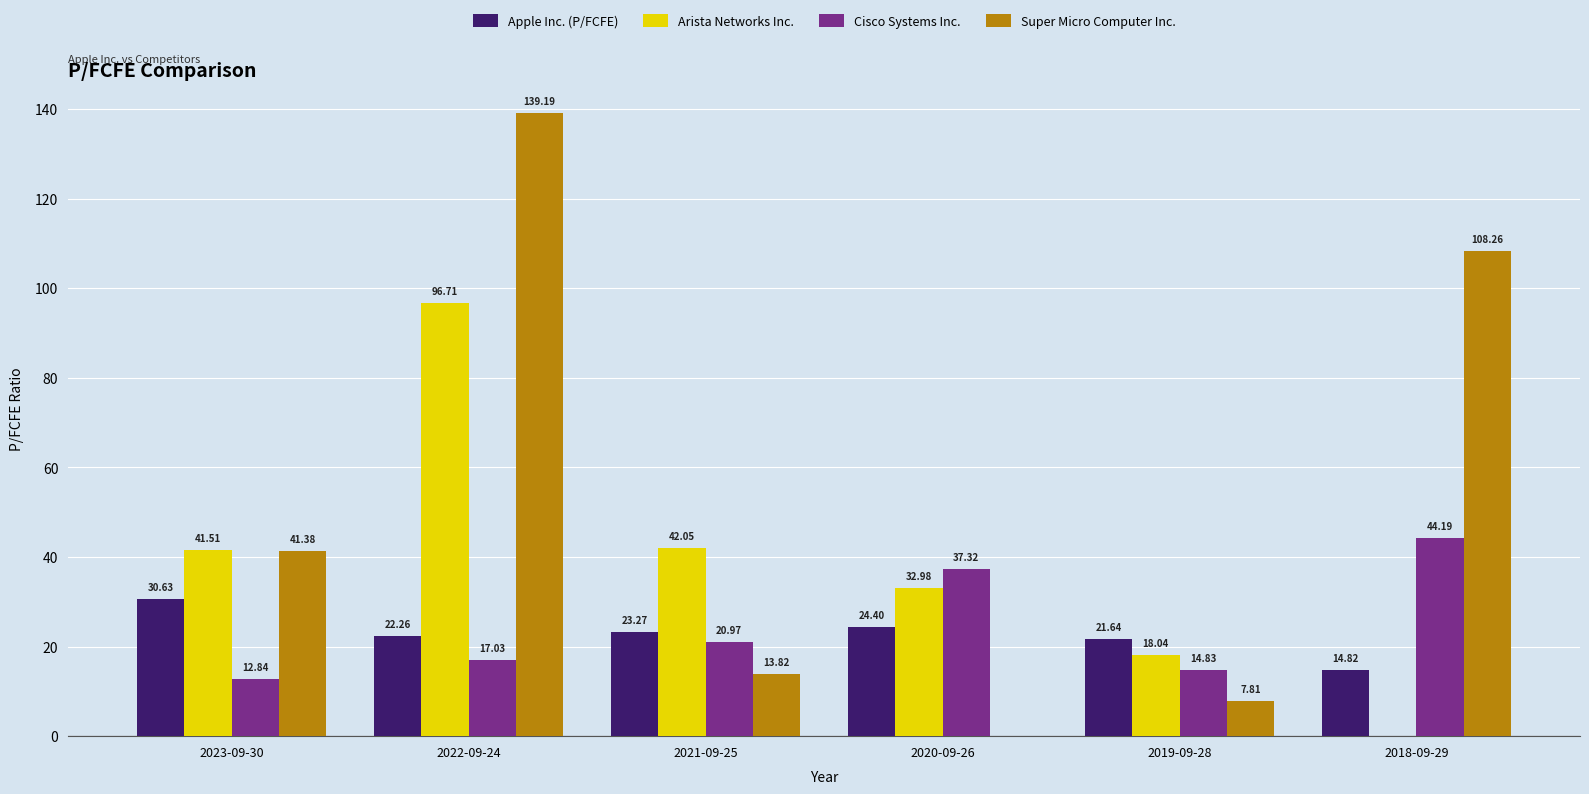

At which label does Super Micro Computer Inc. reach its peak?

2022-09-24